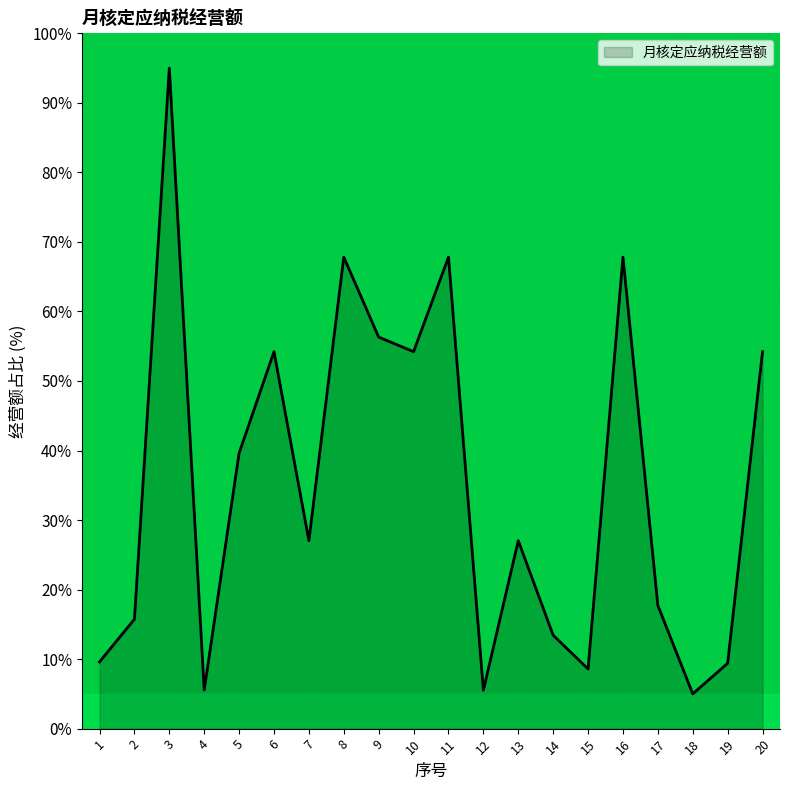

Approximately how many times larger is the value at 3 compared to 20?

1.8